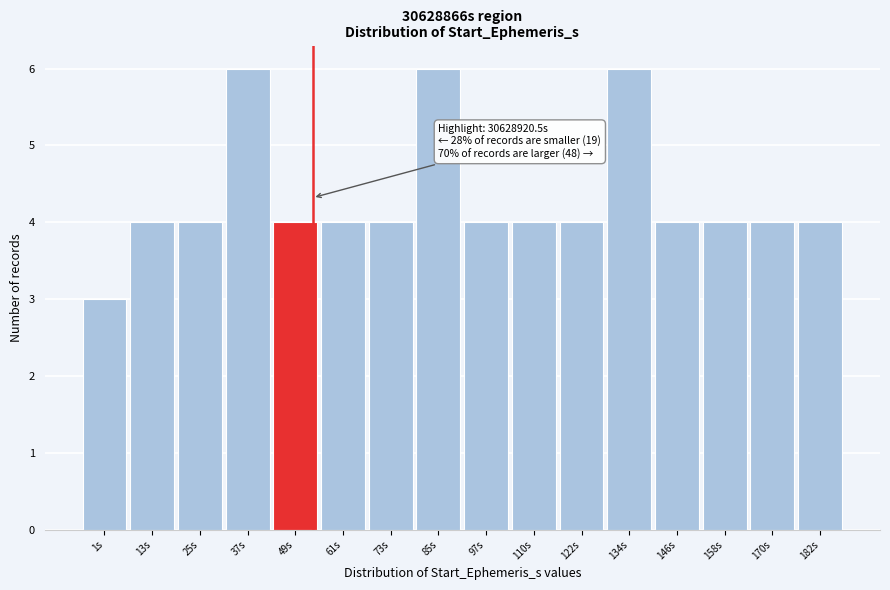

Reading left to right, what are all the values shown in this chart?

1s=3	13s=4	25s=4	37s=6	49s=4	61s=4	73s=4	85s=6	97s=4	110s=4	122s=4	134s=6	146s=4	158s=4	170s=4	182s=4